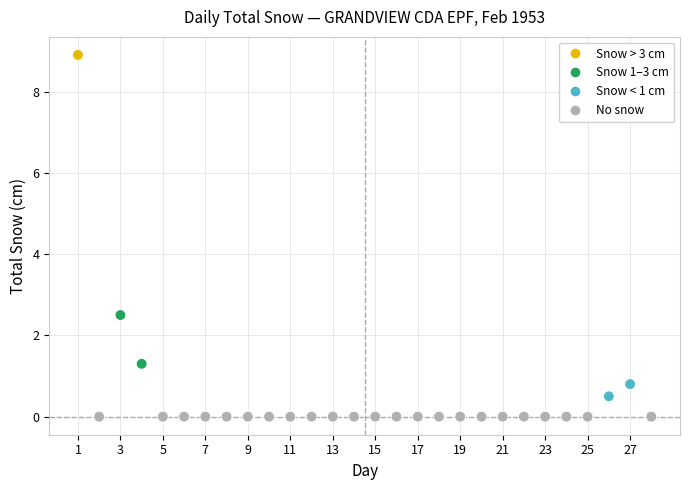

What Y value in the scatter plot is closest to 4?

2.5